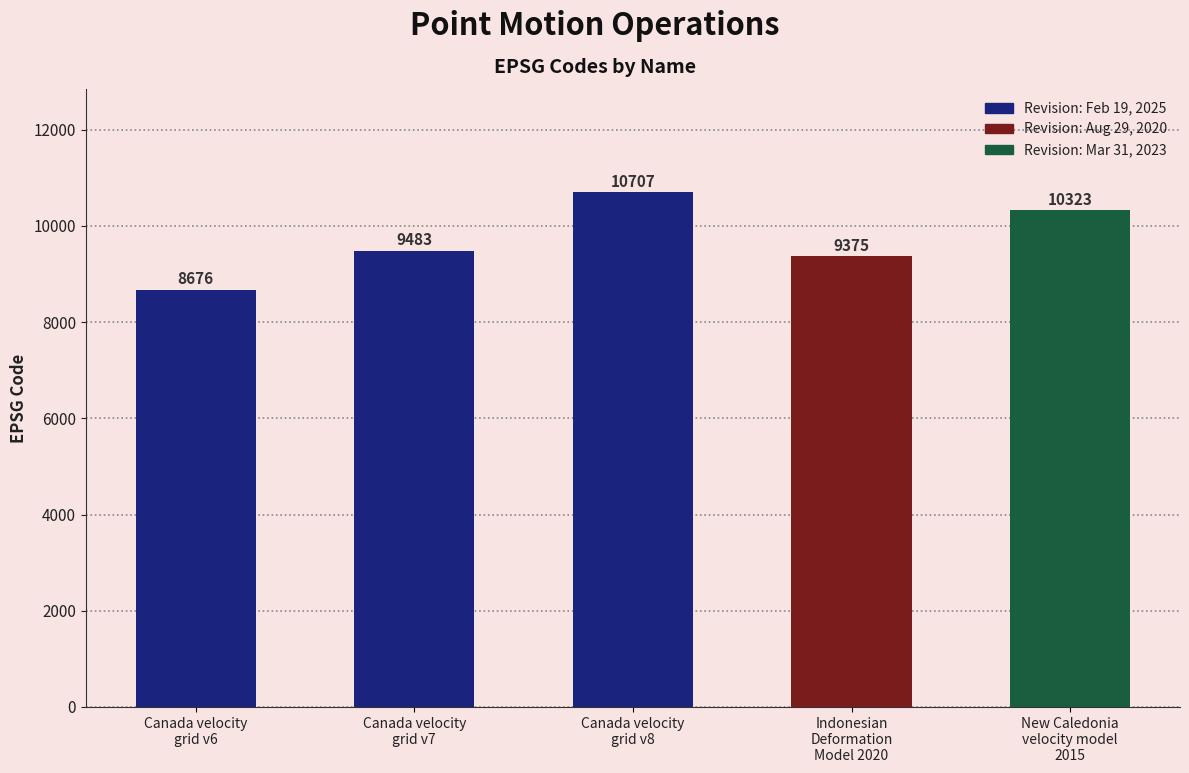

What is the greatest value displayed?

10707